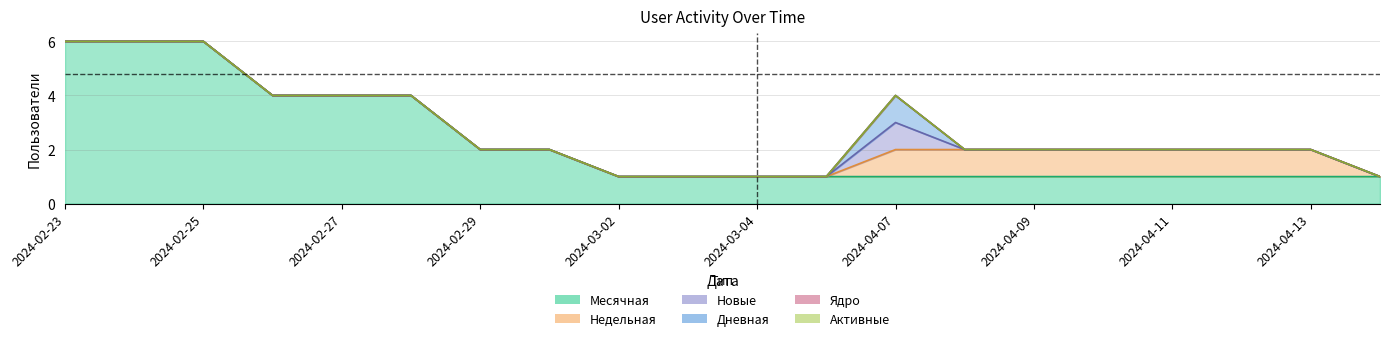

Count the number of data series in this chart.

6